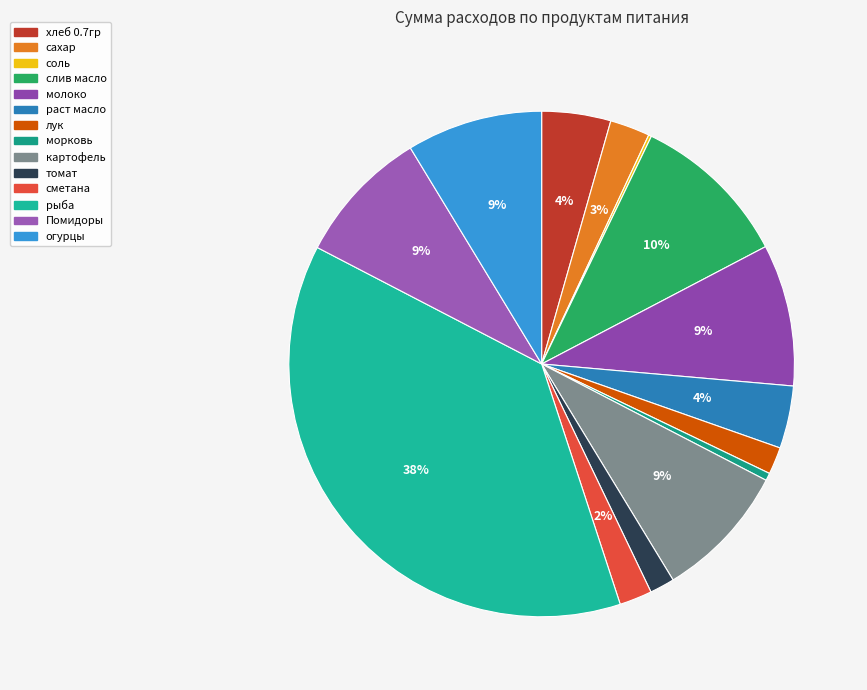

Count the number of slices in the pie.

14